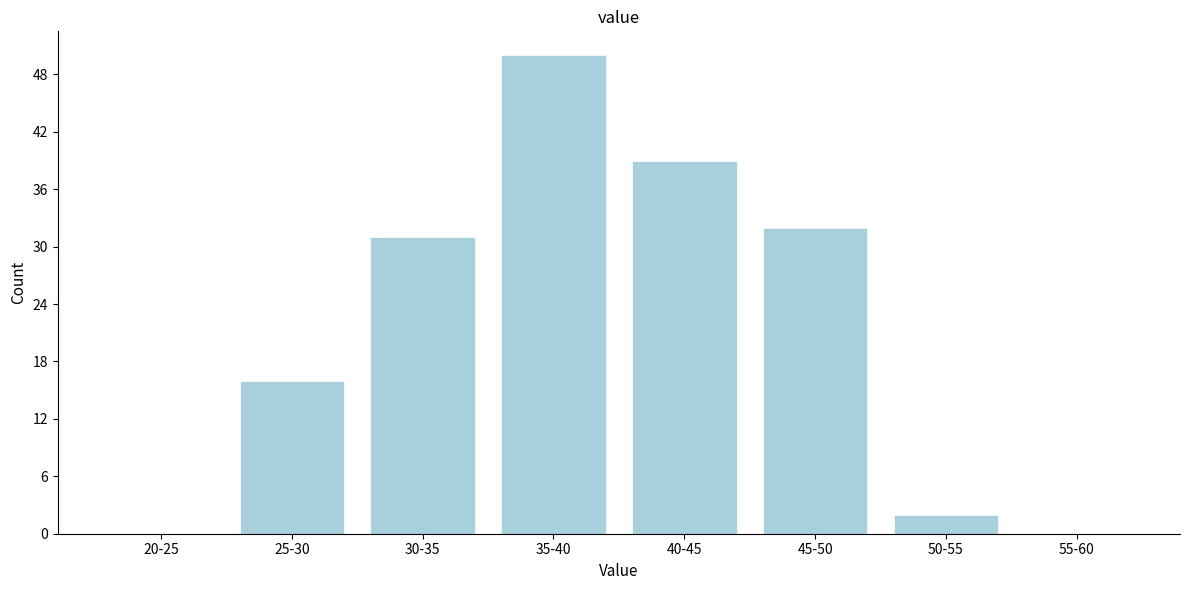

Reading left to right, transcribe all the data shown in this chart.

20-25=0	25-30=16	30-35=31	35-40=50	40-45=39	45-50=32	50-55=2	55-60=0